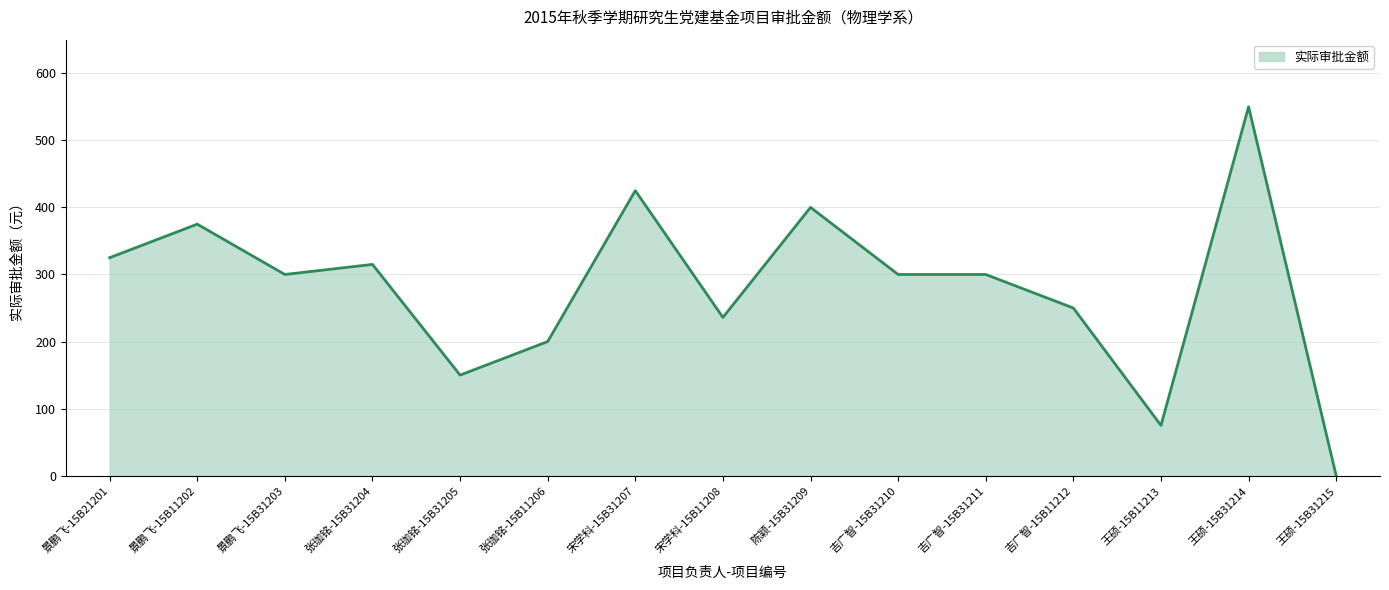

Between 宋学科-15B31207 and 景鹏飞-15B31203, which is larger?

宋学科-15B31207